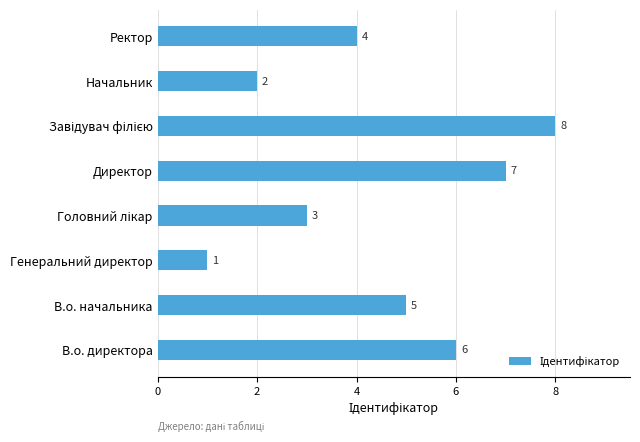

Reading bottom to top, transcribe all the data shown in this chart.

6	5	1	3	7	8	2	4